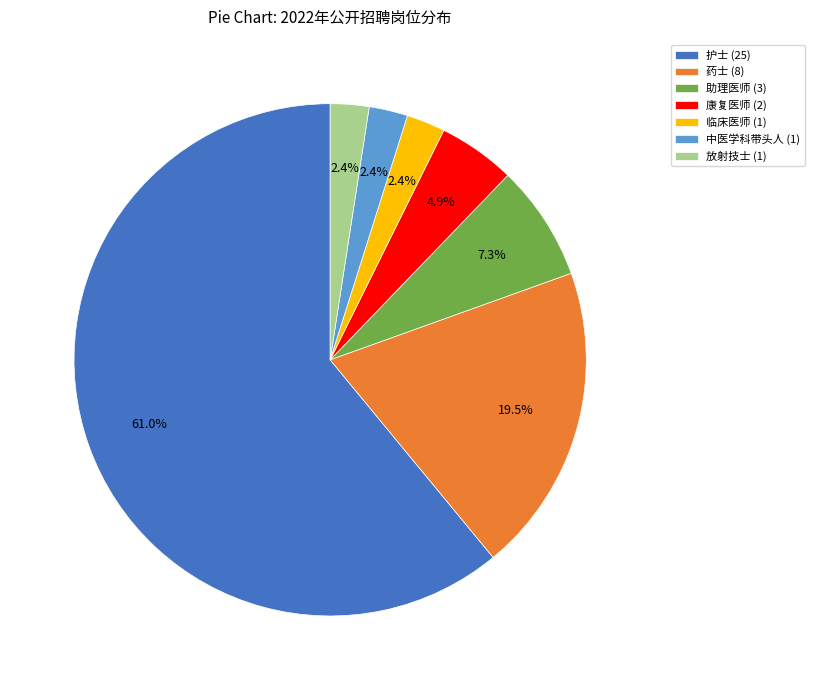

What percentage is NOT represented by 药士?

80.5%